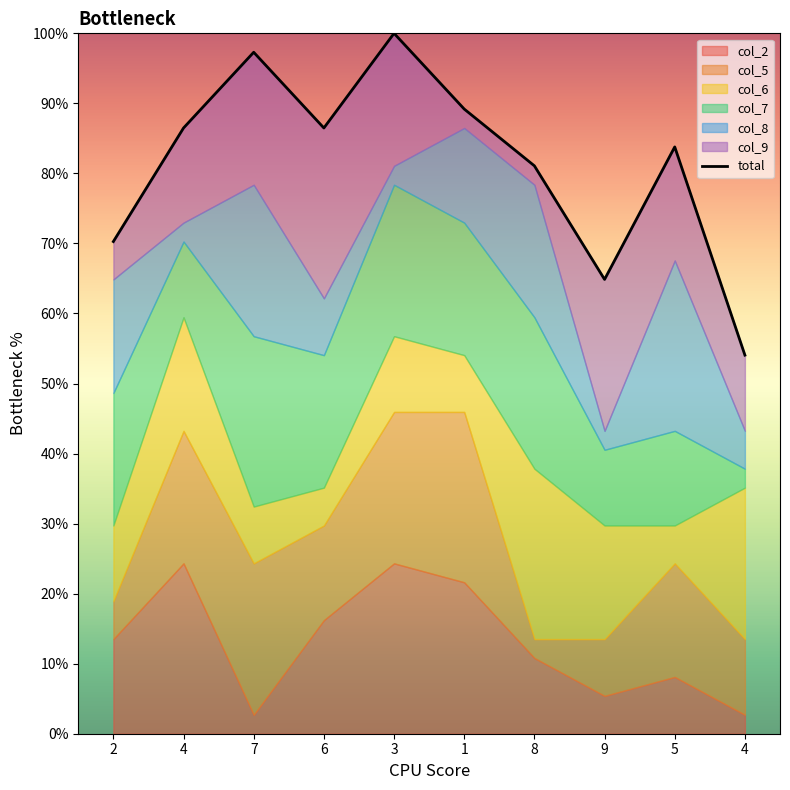

List the labels in order of value, largest first.

3, 7, 1, 4, 6, 5, 8, 2, 9, 4